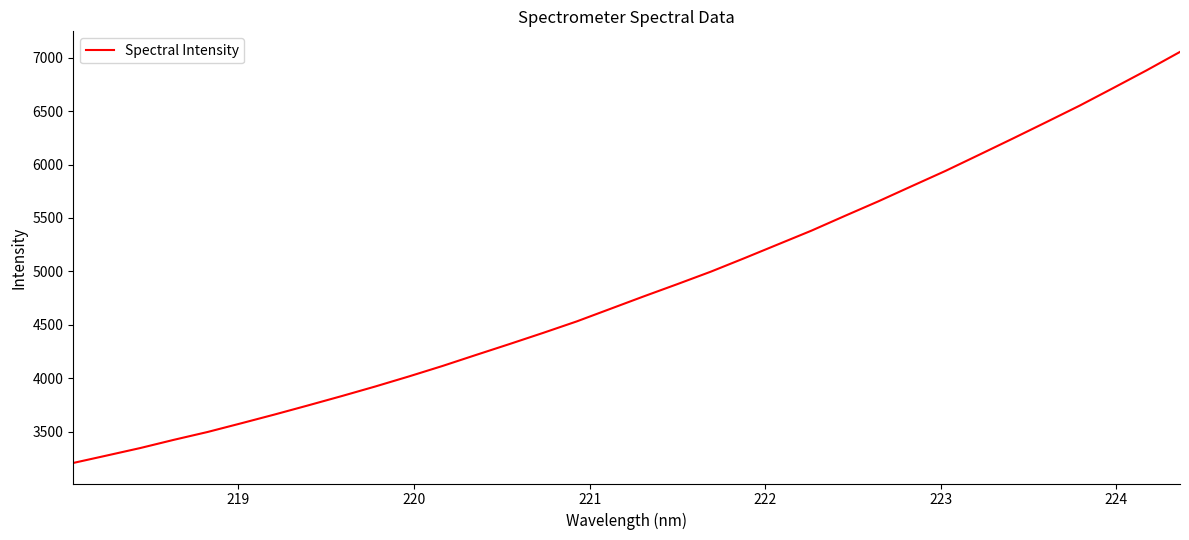

What is the minimum value shown in the chart?

3207.6